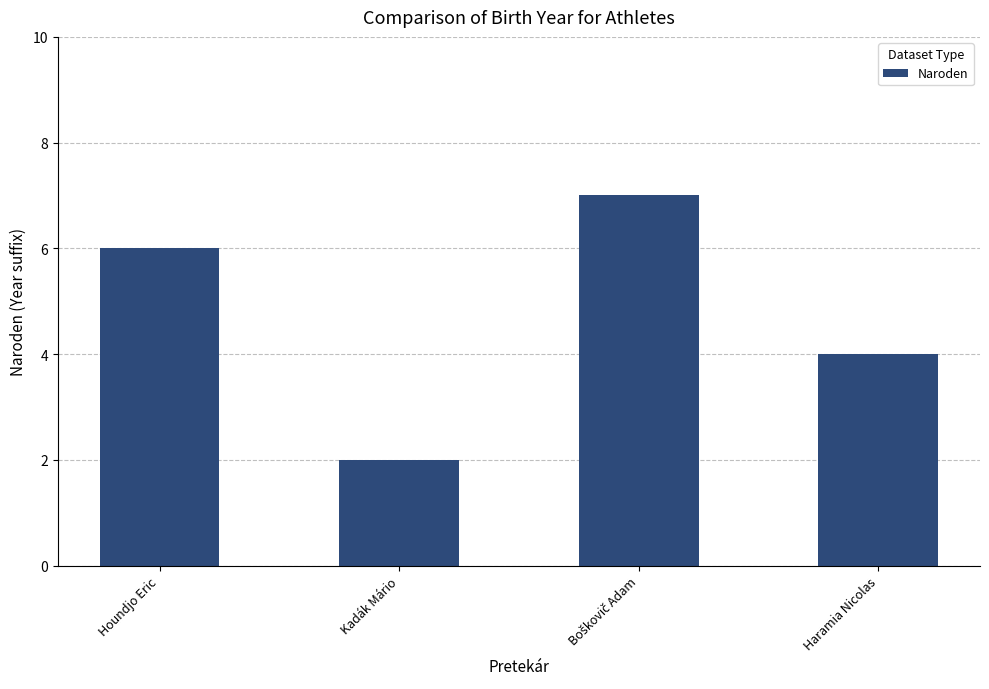

Which category has the lowest value across all series?

Kadák Mário